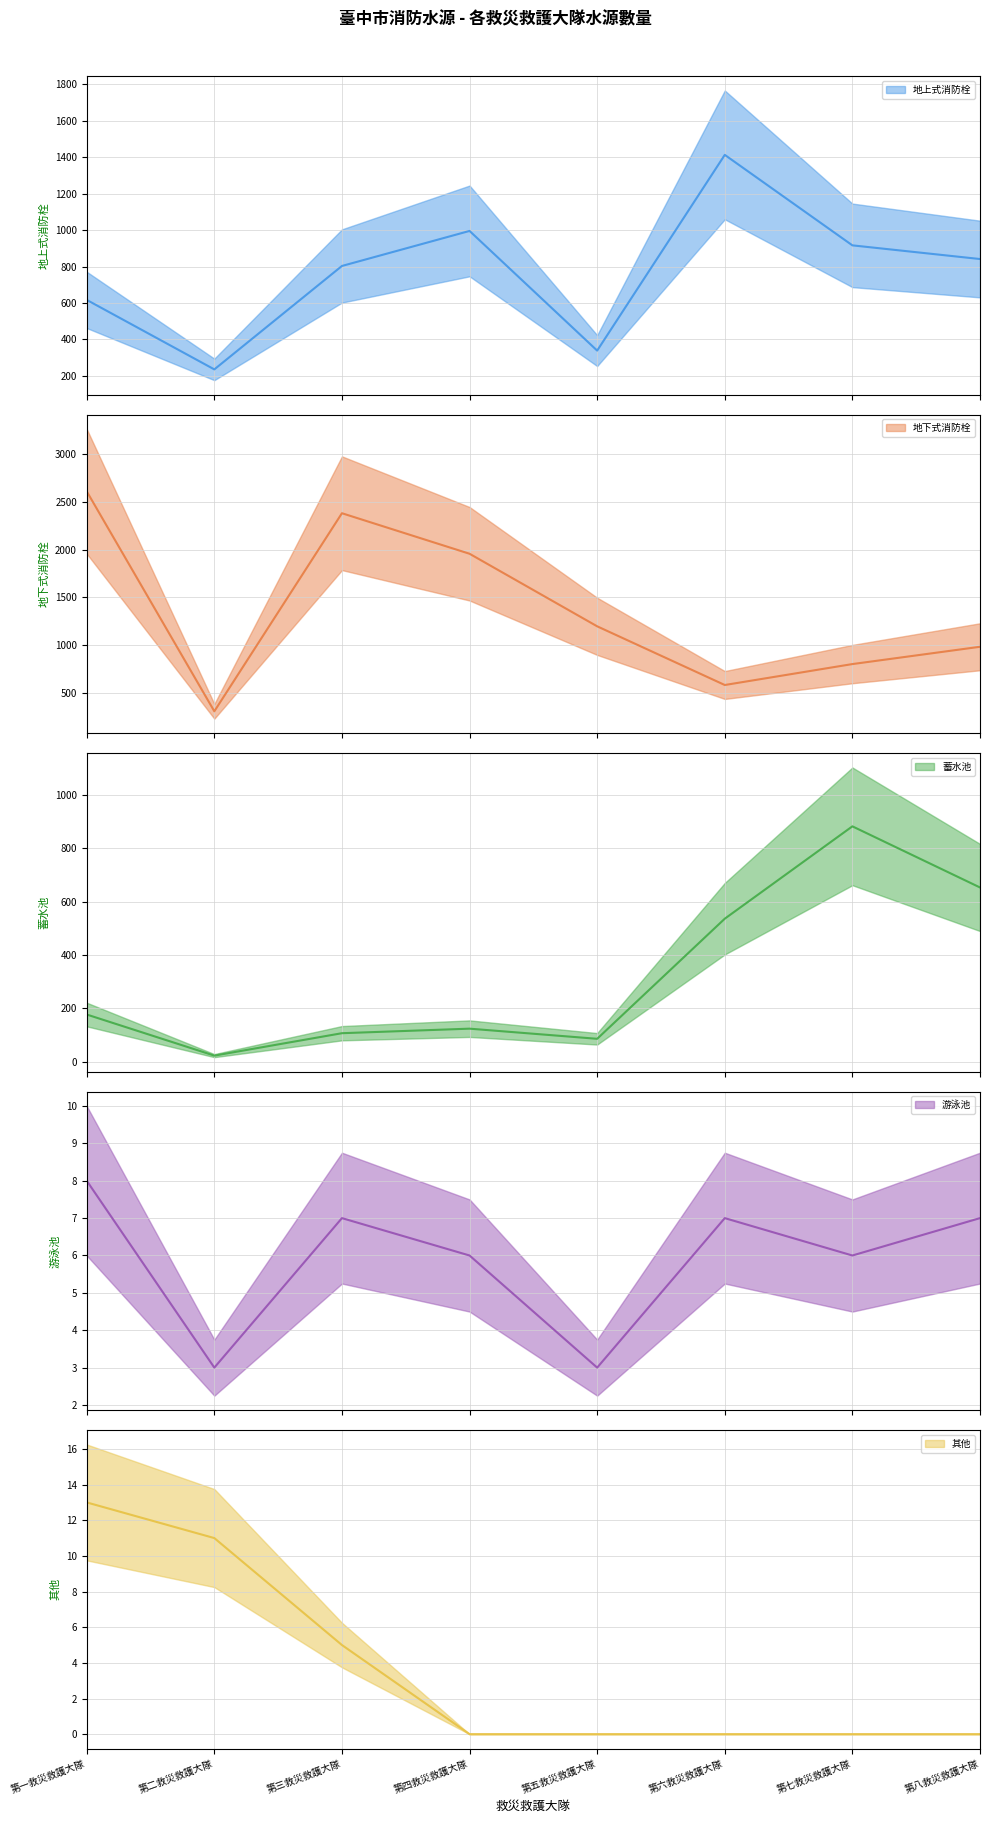

Between 第三救災救護大隊 and 第一救災救護大隊, which is larger?

第三救災救護大隊